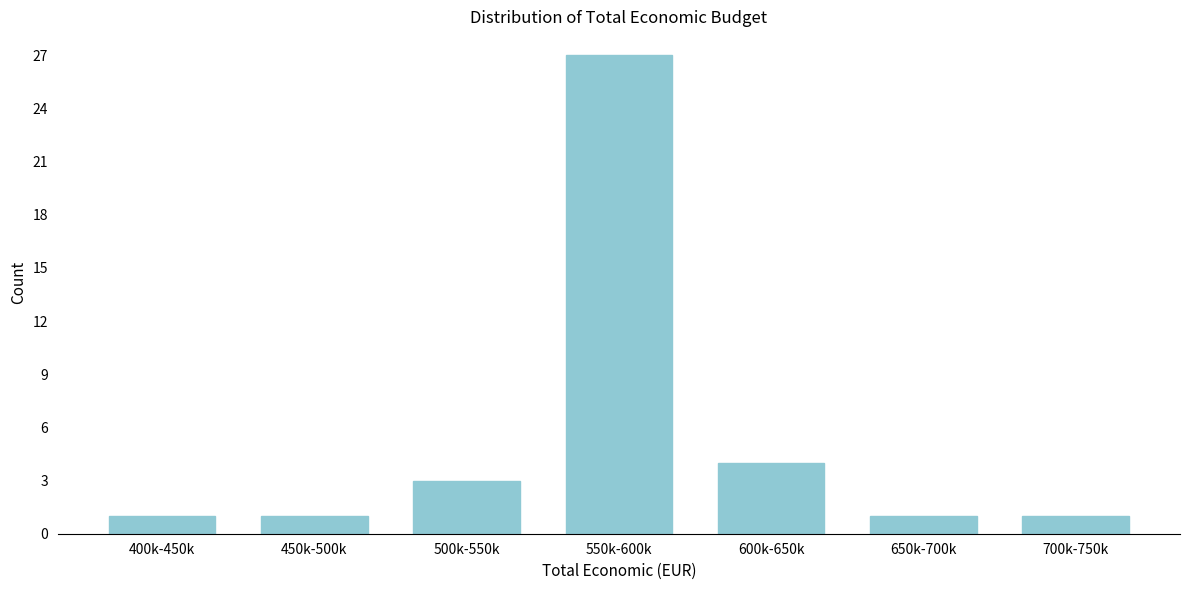

Reading left to right, list all the values displayed in this chart.

400k-450k=1	450k-500k=1	500k-550k=3	550k-600k=27	600k-650k=4	650k-700k=1	700k-750k=1